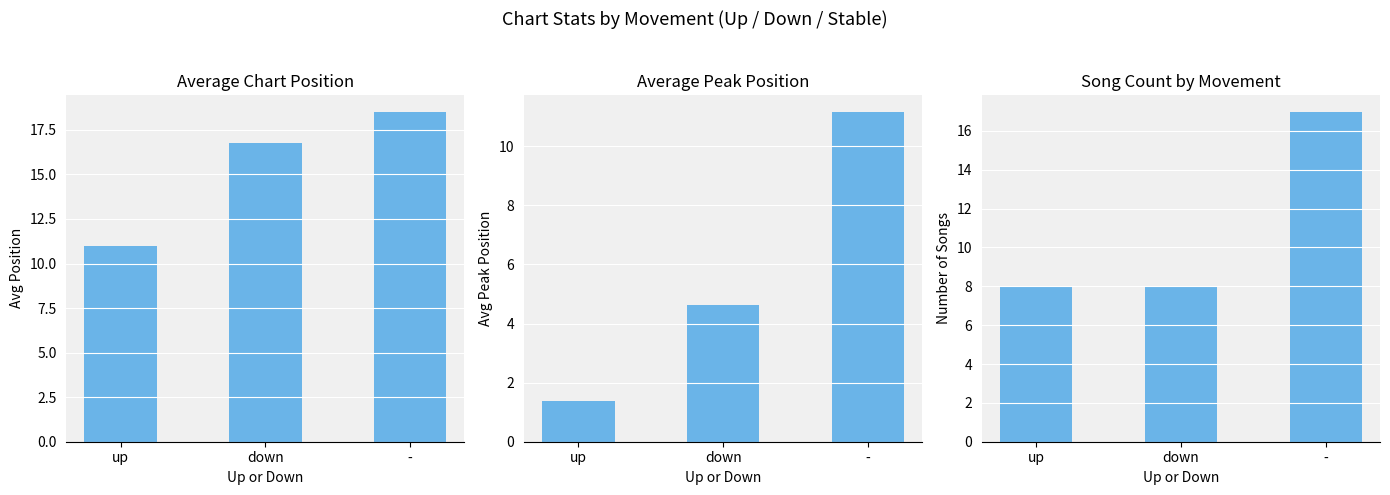

Rank the series by their maximum value, from lowest to highest.

Avg Peak Position, Count, Avg Position